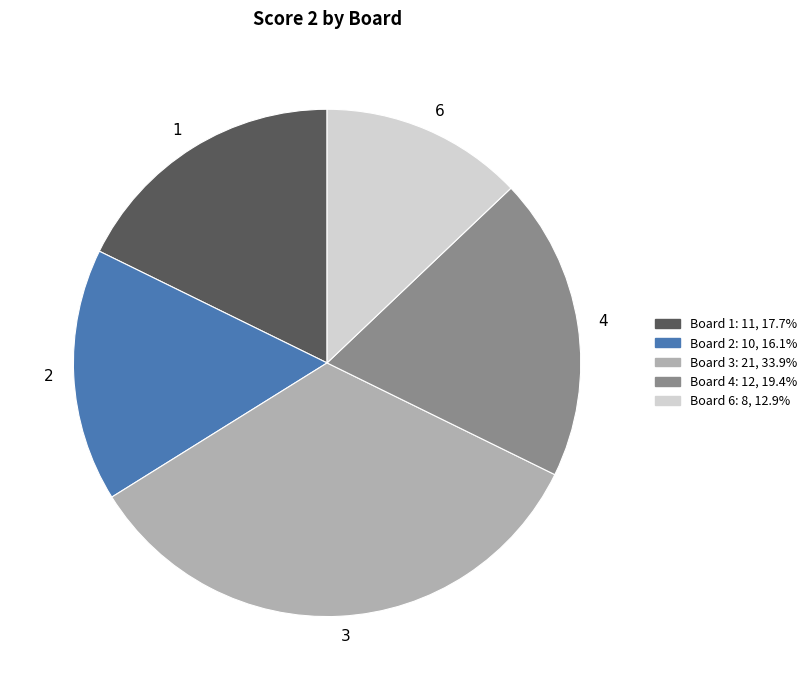

Does 3 represent more than half of the total?

No